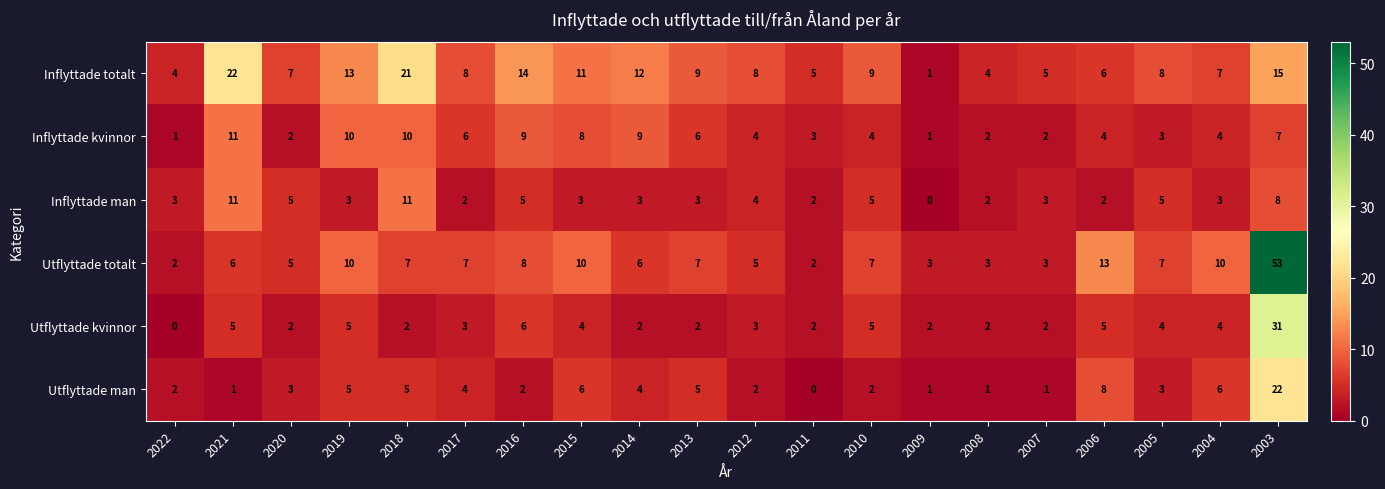

At which category is the sum across all series the highest?

2003